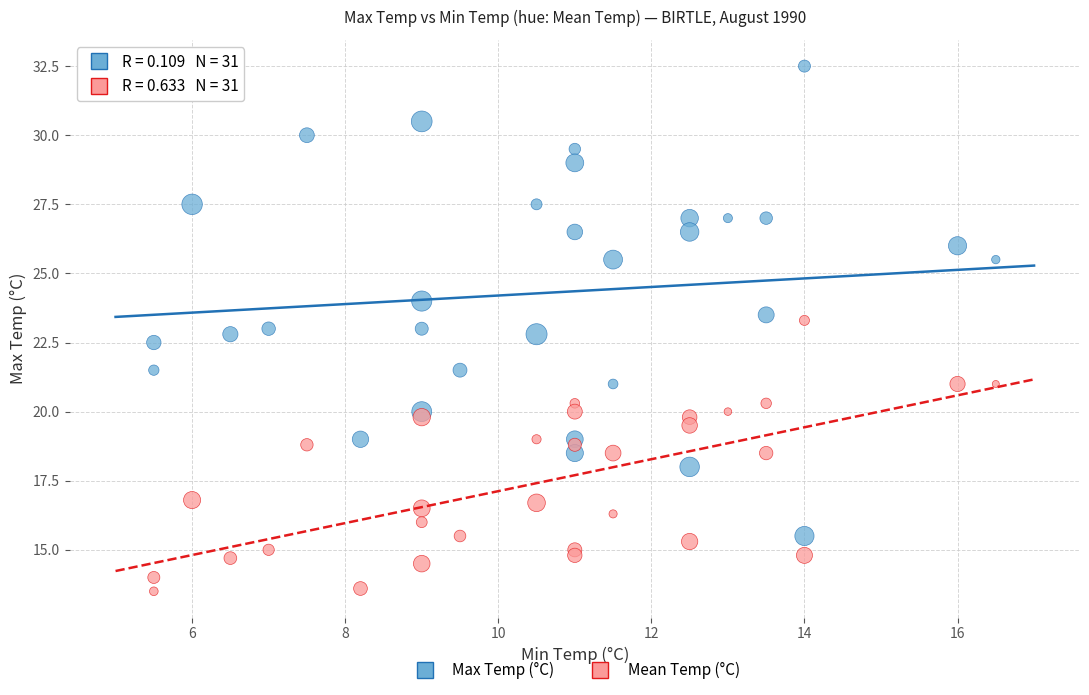

What is the X range (max minus min) for the scatter plot?

11.0